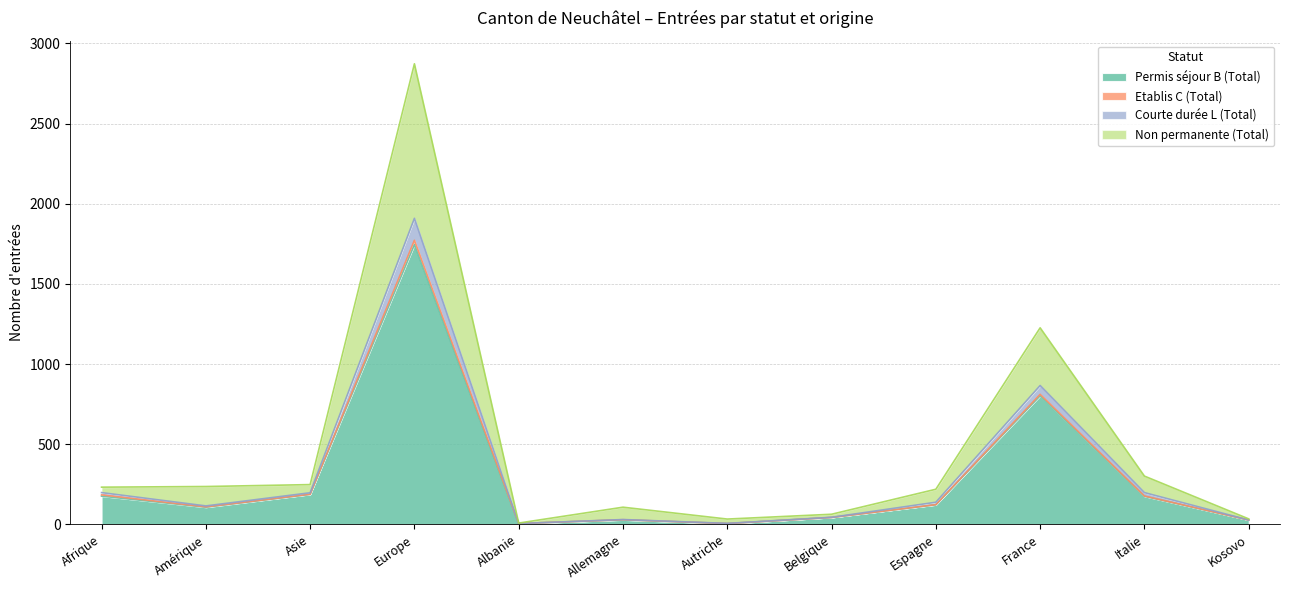

In Permis séjour B (Total), how many points are lower than both neighbors (excluding endpoints)?

3